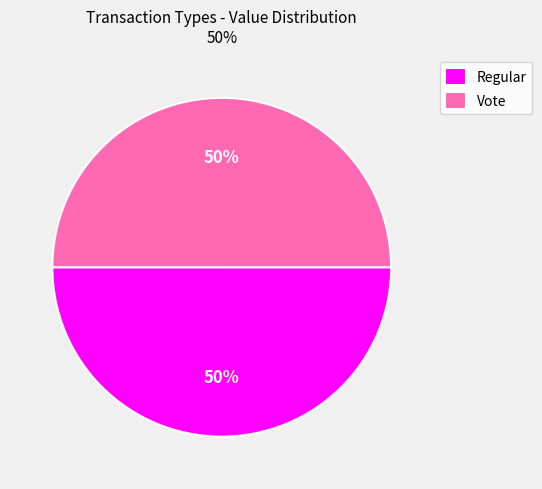

Combined, do Regular and Vote account for over 50%?

Yes